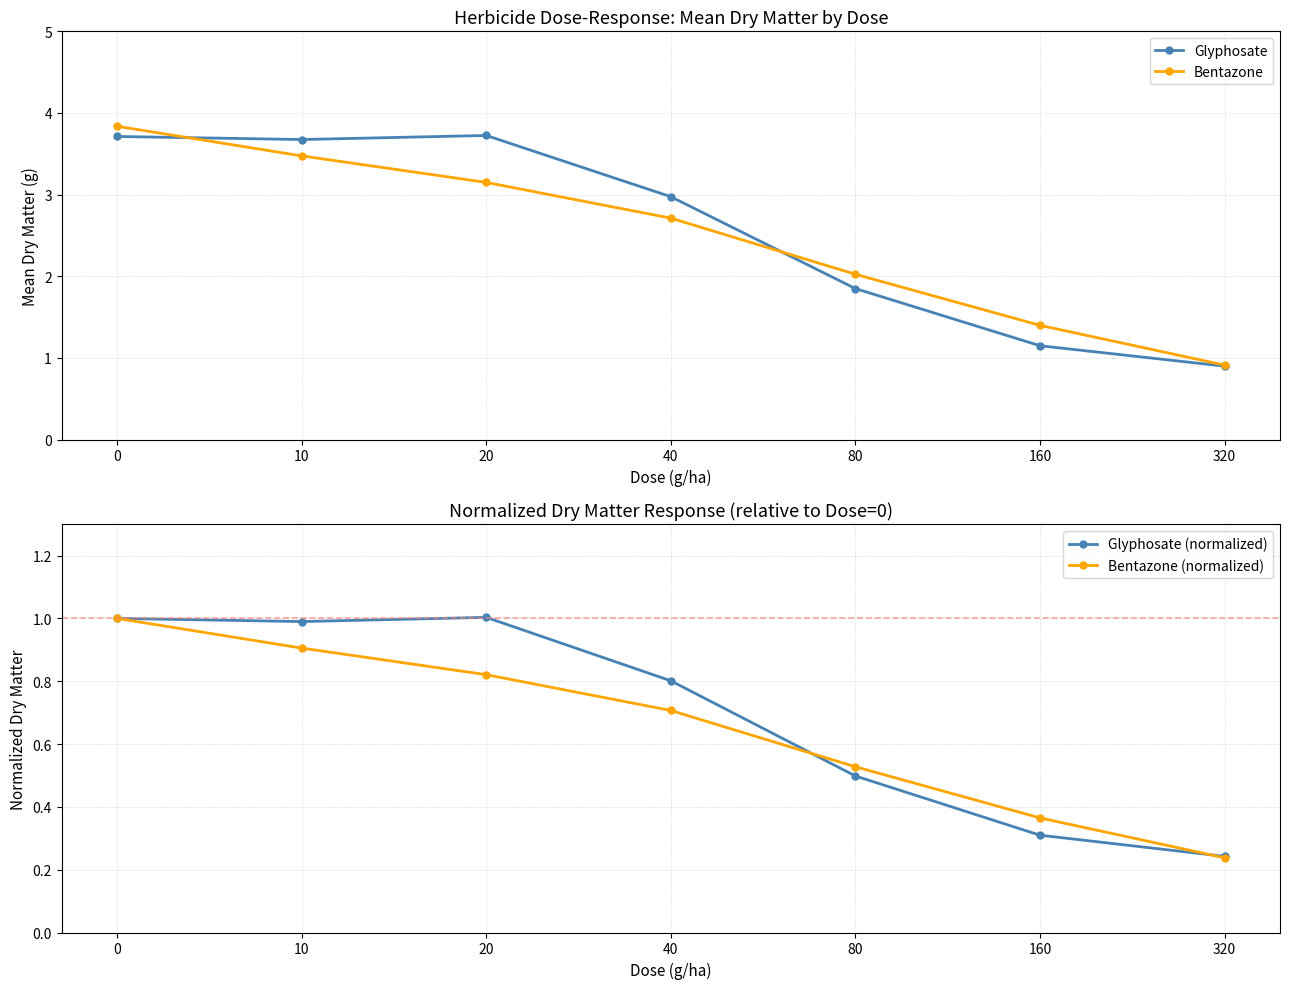

Which series has the largest range (max minus min)?

Bentazone